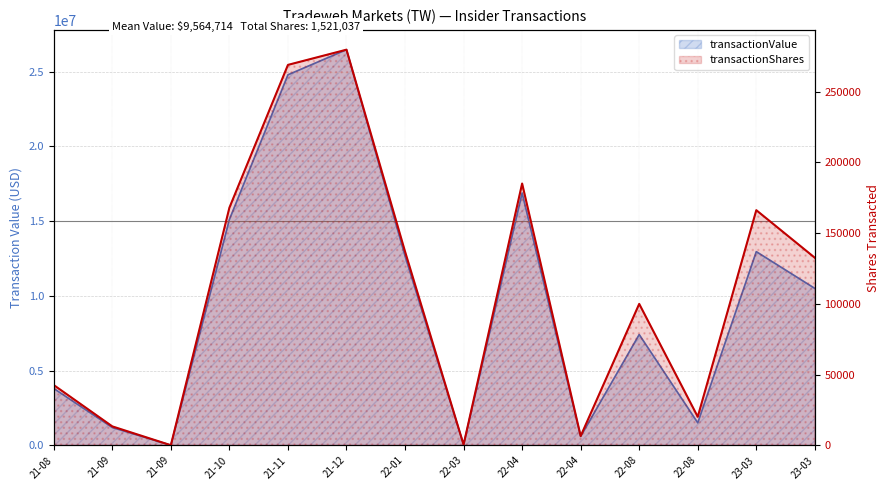

Is it true that the value at 22-08 is 100000?

True